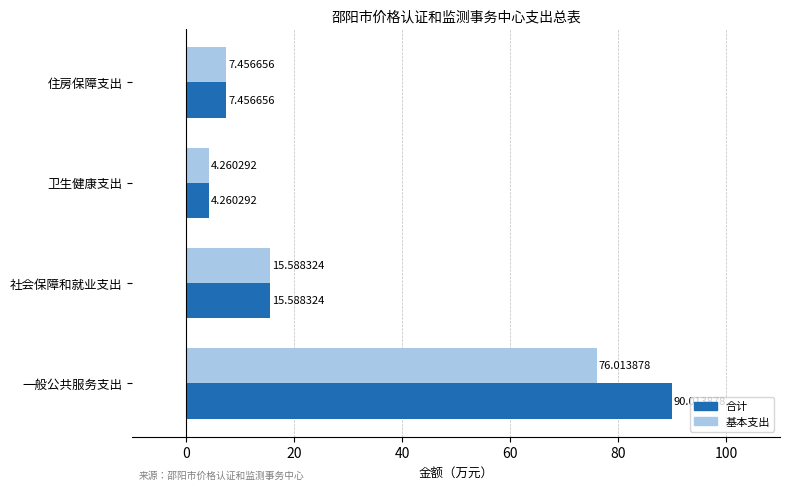

Where is 合计 nearest to the value 47?

社会保障和就业支出